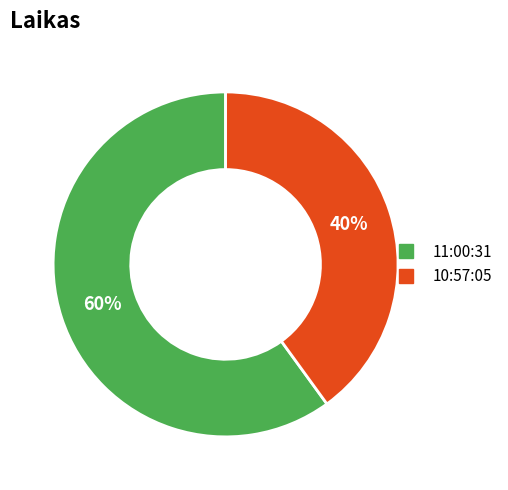

True or false: 10:57:05 accounts for 40% of the total.

True